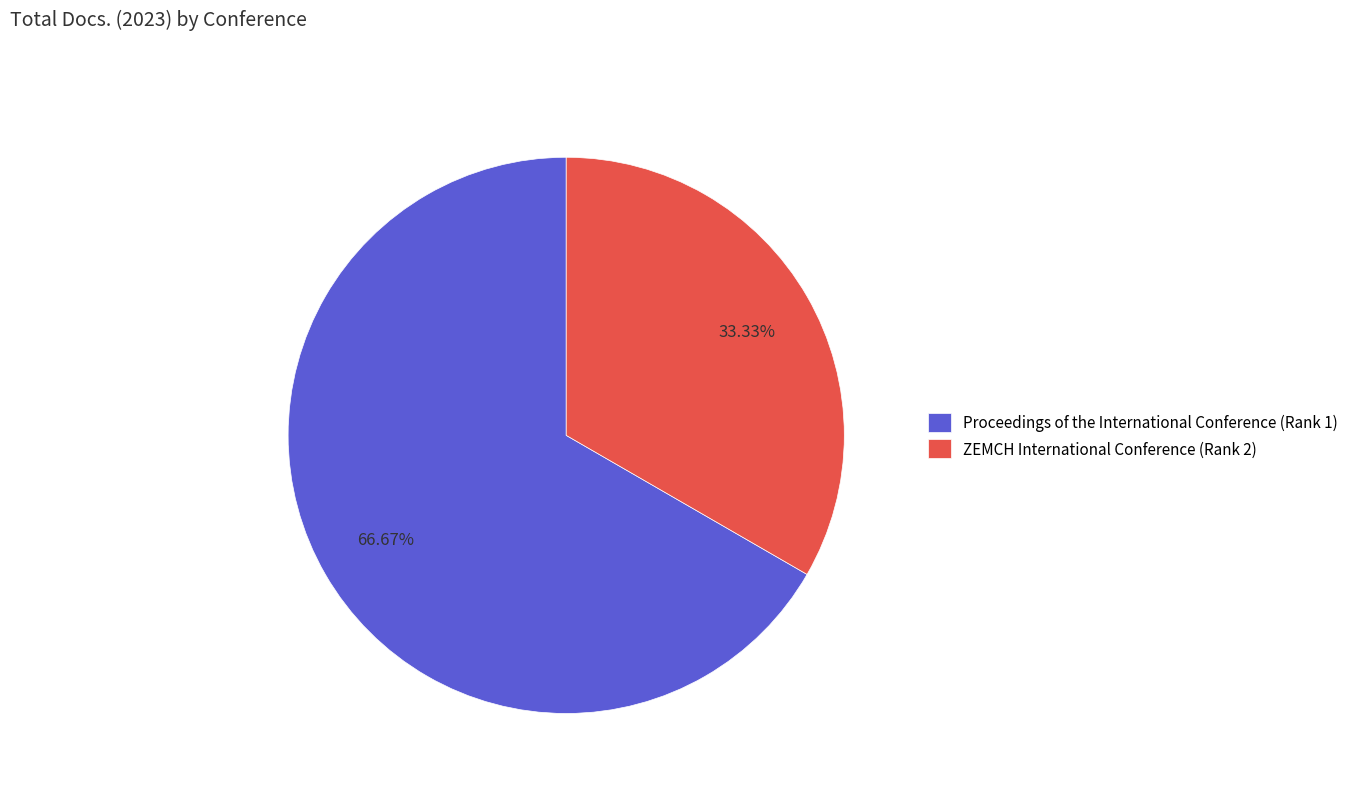

What is the ratio of the value at ZEMCH International Conference (Rank 2) to the value at Proceedings of the International Conference (Rank 1)?

0.5